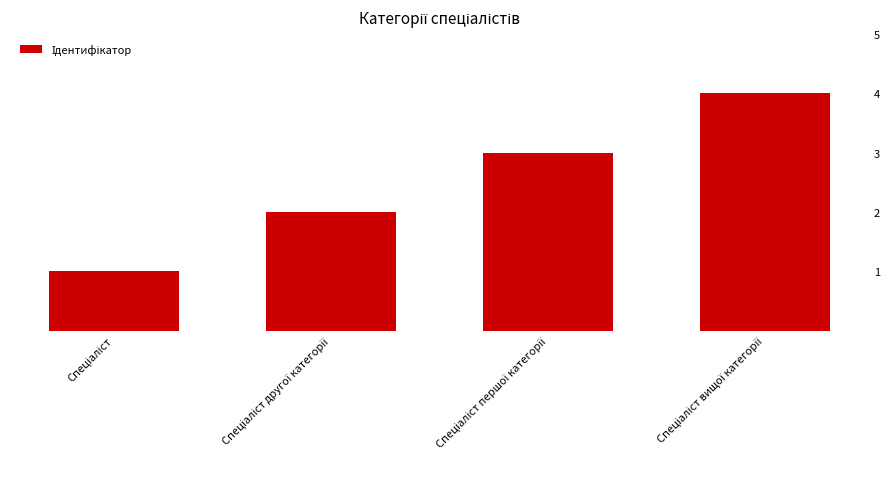

What is the sum of all values?

10